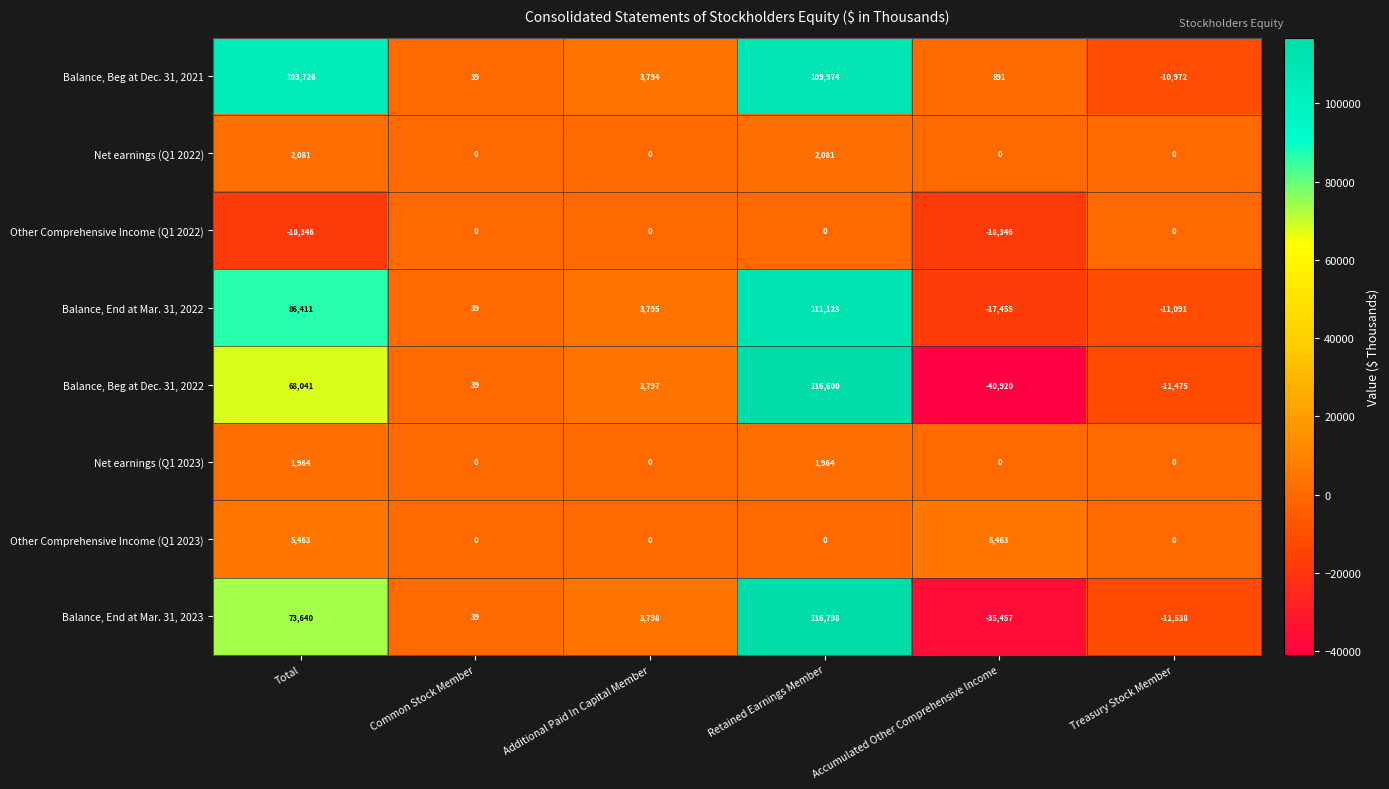

What is the minimum value shown in the chart?

-40920